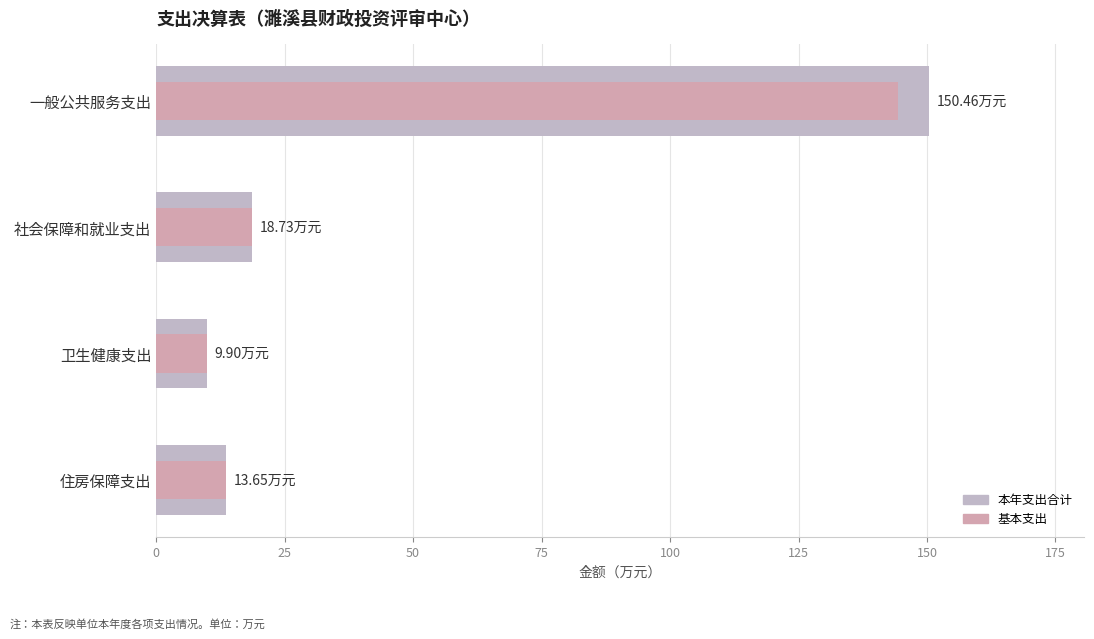

How many distinct data groups are displayed?

2